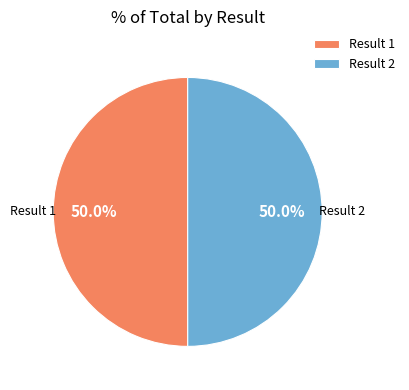

Approximately how many times larger is the value at Result 2 compared to Result 1?

1.0